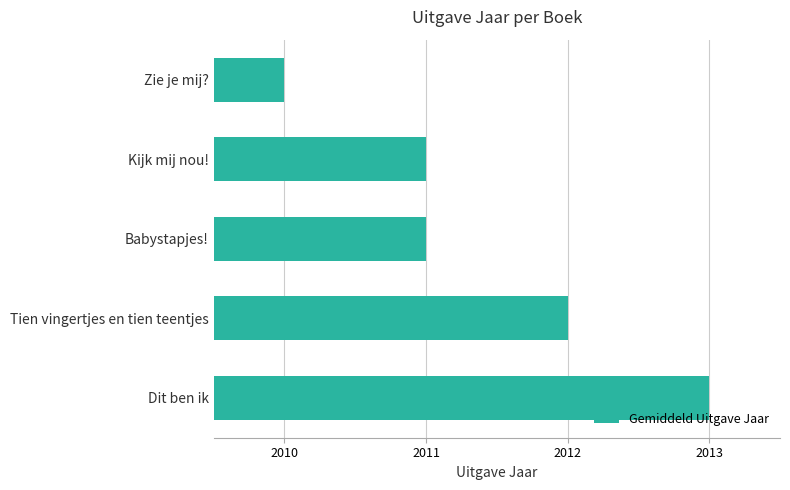

Reading bottom to top, list all the values displayed in this chart.

2013	2012	2011	2011	2010